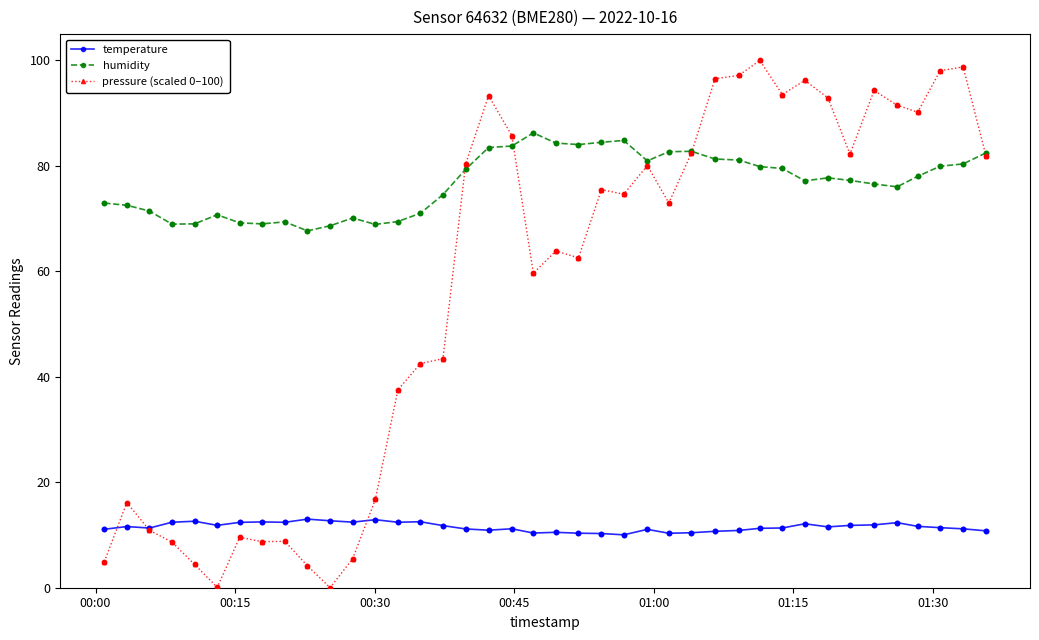

At how many categories does at least one series exceed 28?

40